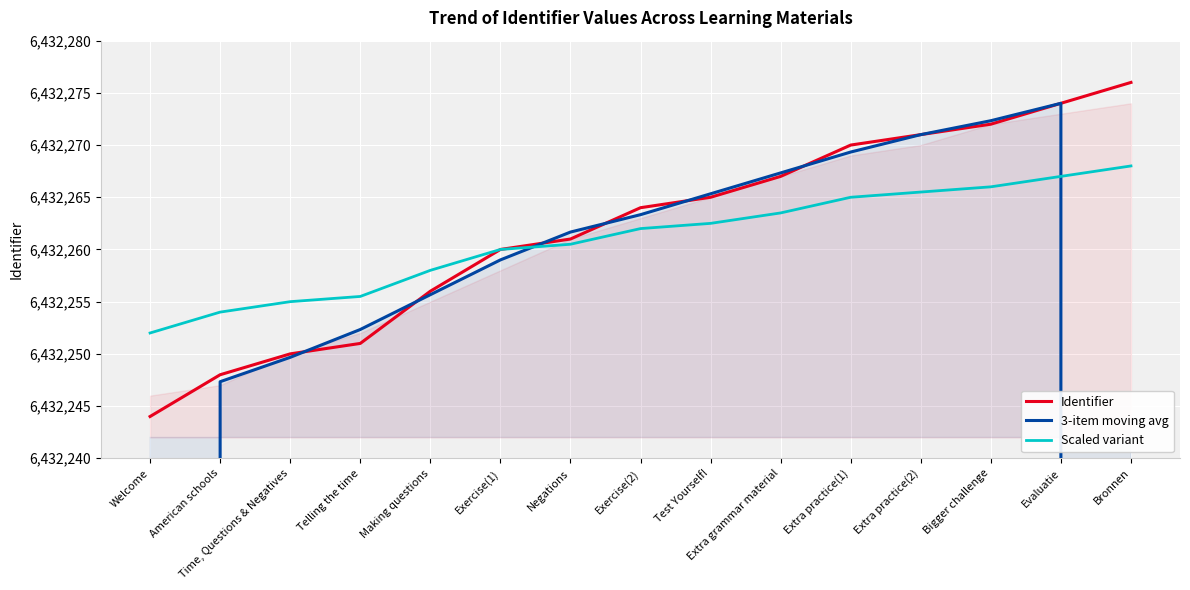

What is the label of the 11th point from the right?

Making questions